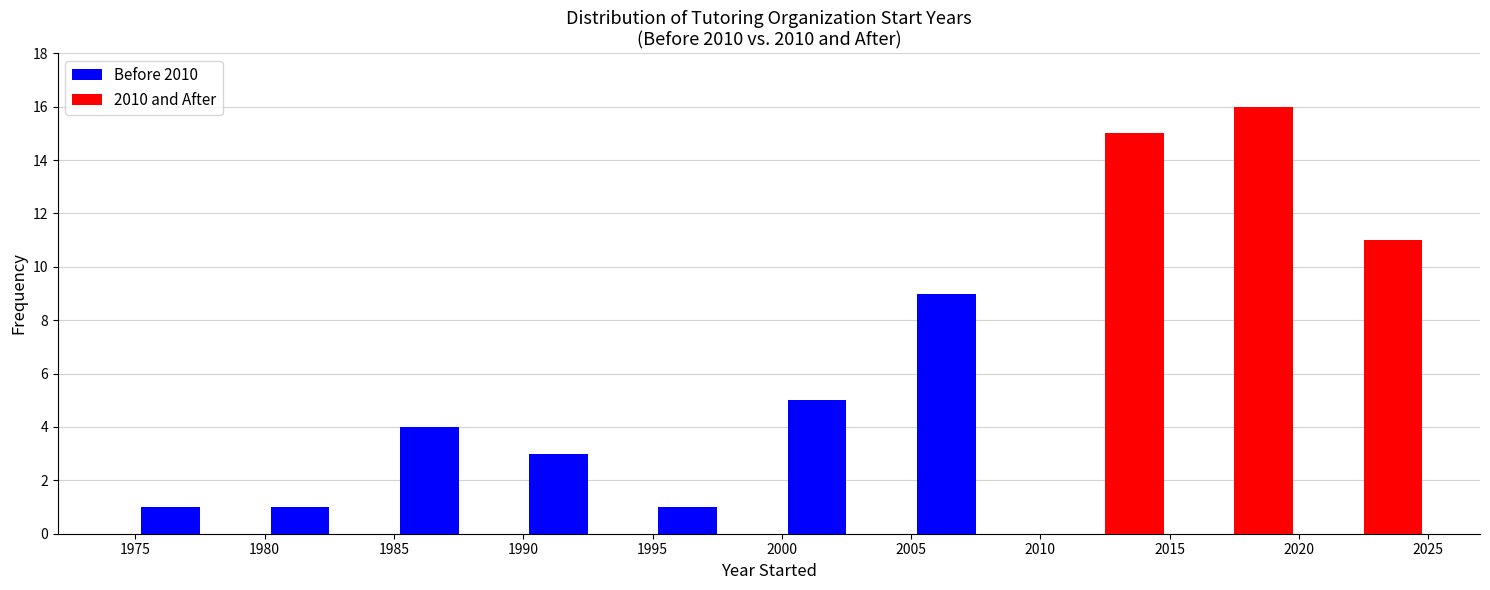

In the 2010 and After series, which range on the x-axis has the tallest bar?

2015 to 2020